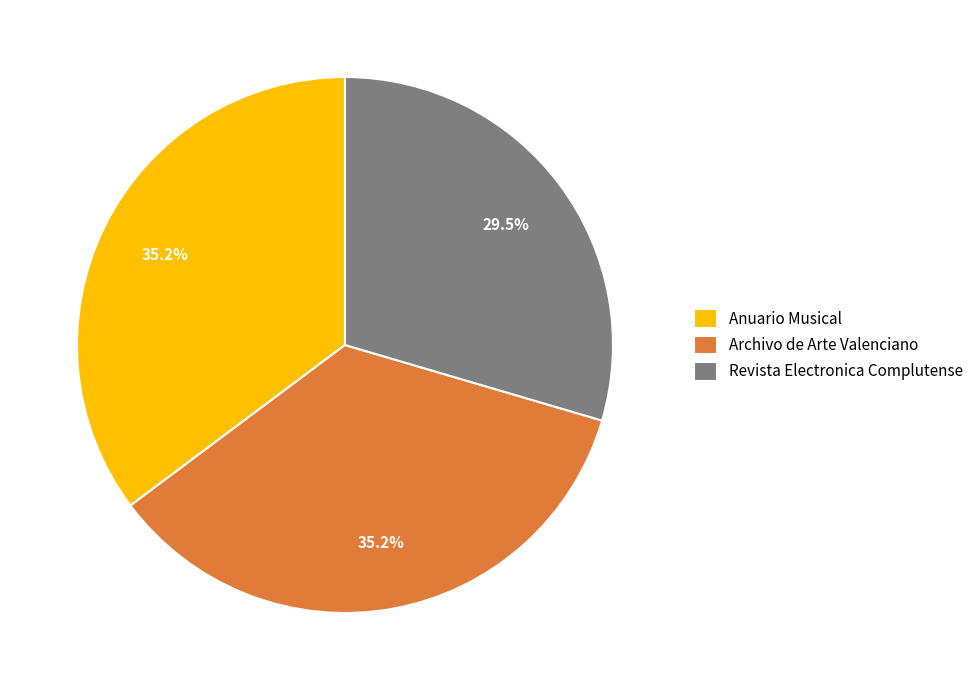

Does Archivo de Arte Valenciano represent more than half of the total?

No